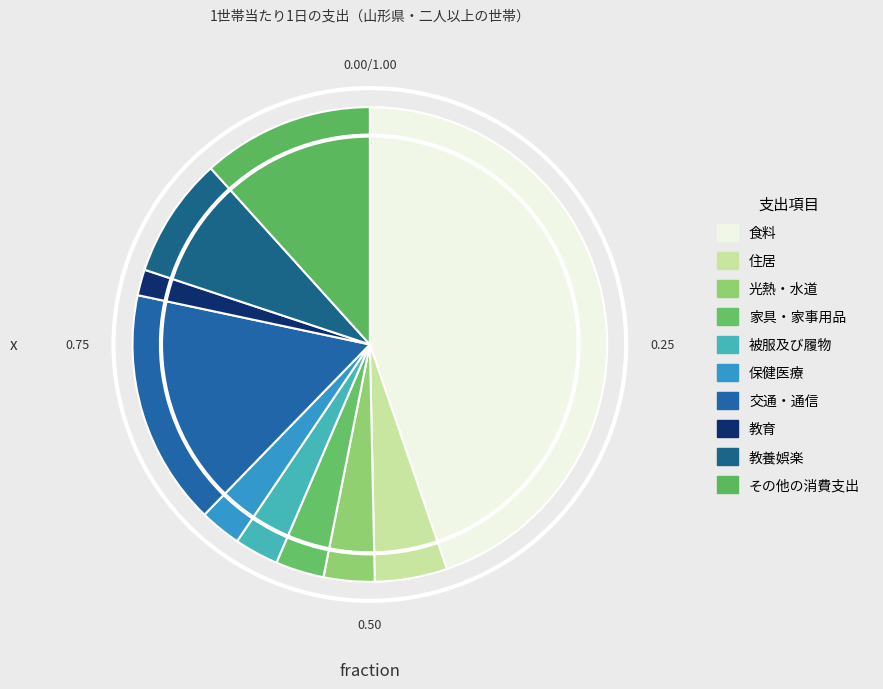

What percentage is the 教育 slice, to the nearest percent?

2%